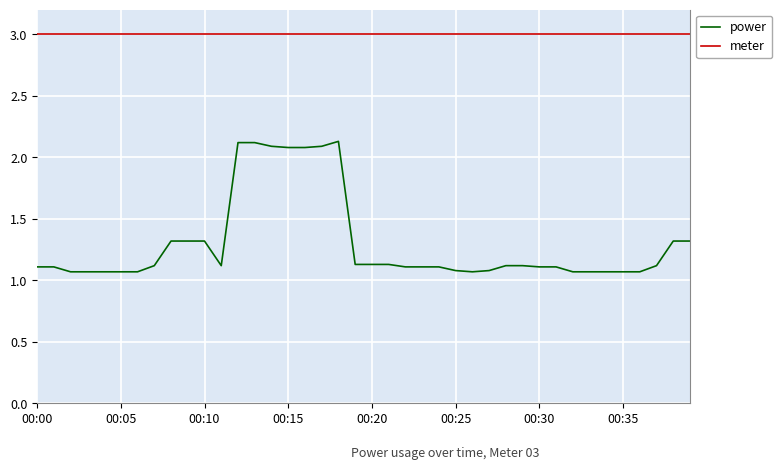

Which series has the largest total across all categories?

meter